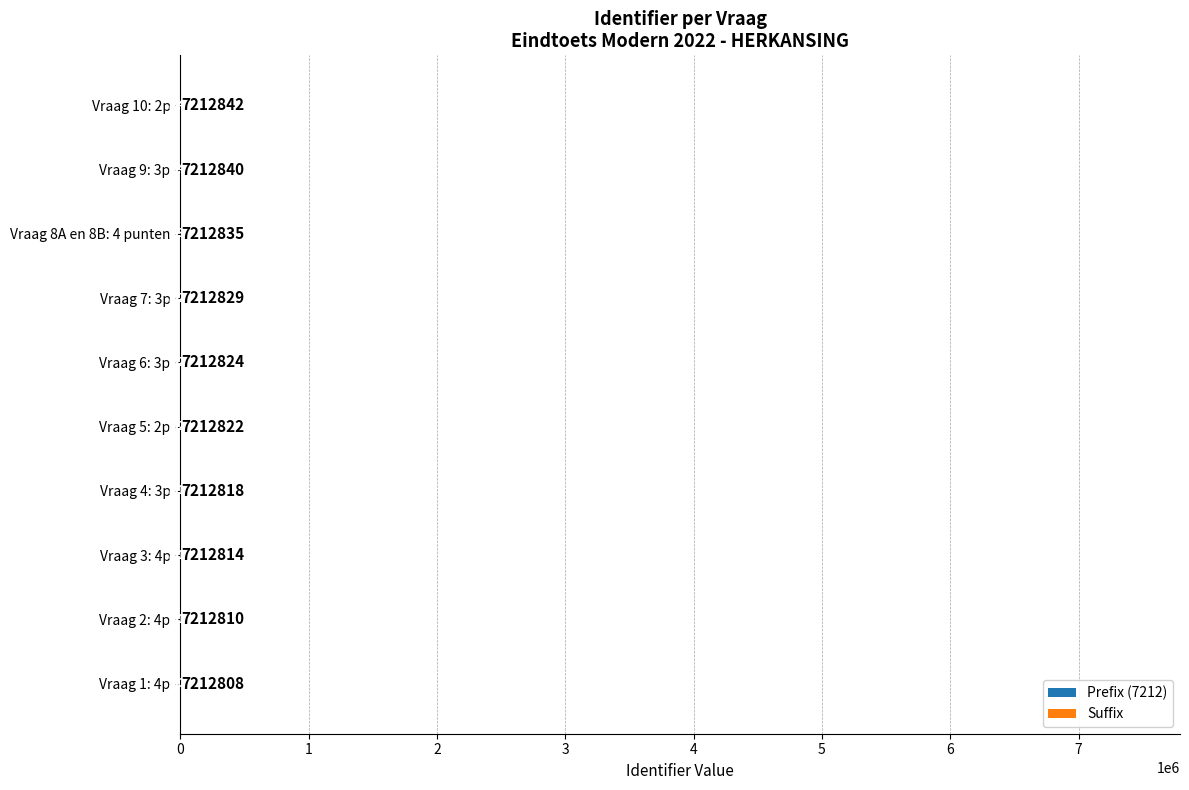

At which category is the sum across all series the highest?

Vraag 10: 2p